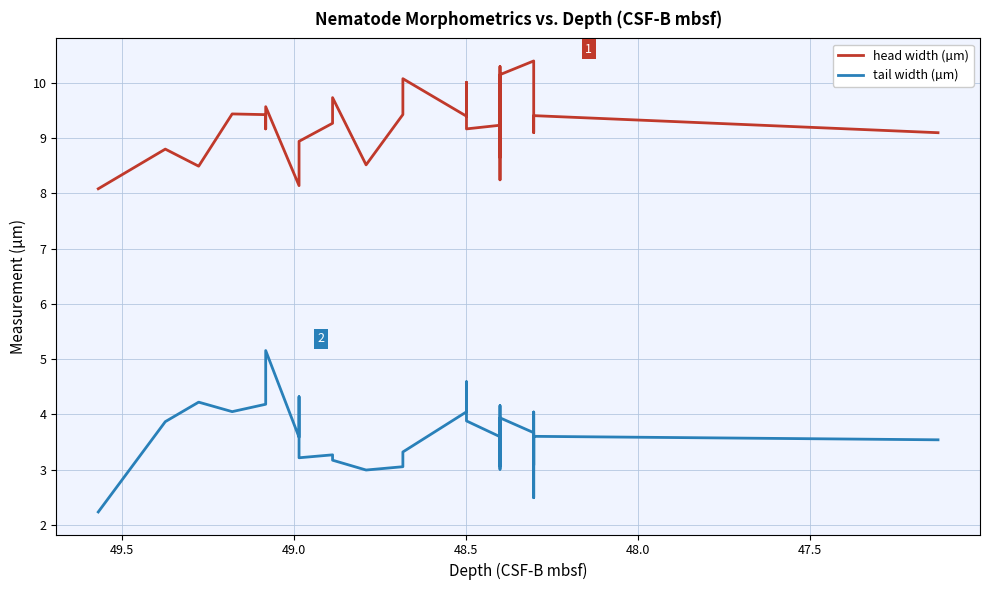

How many distinct data groups are displayed?

2